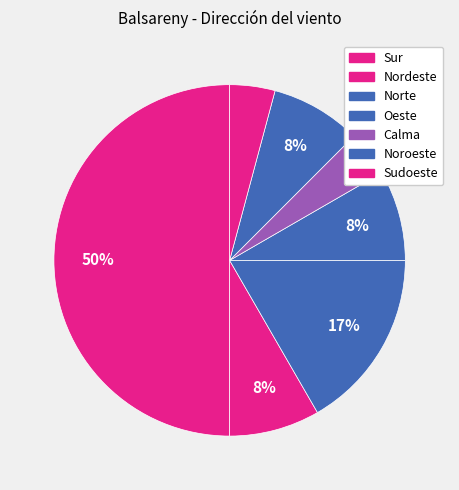

How many segments does this pie chart have?

7